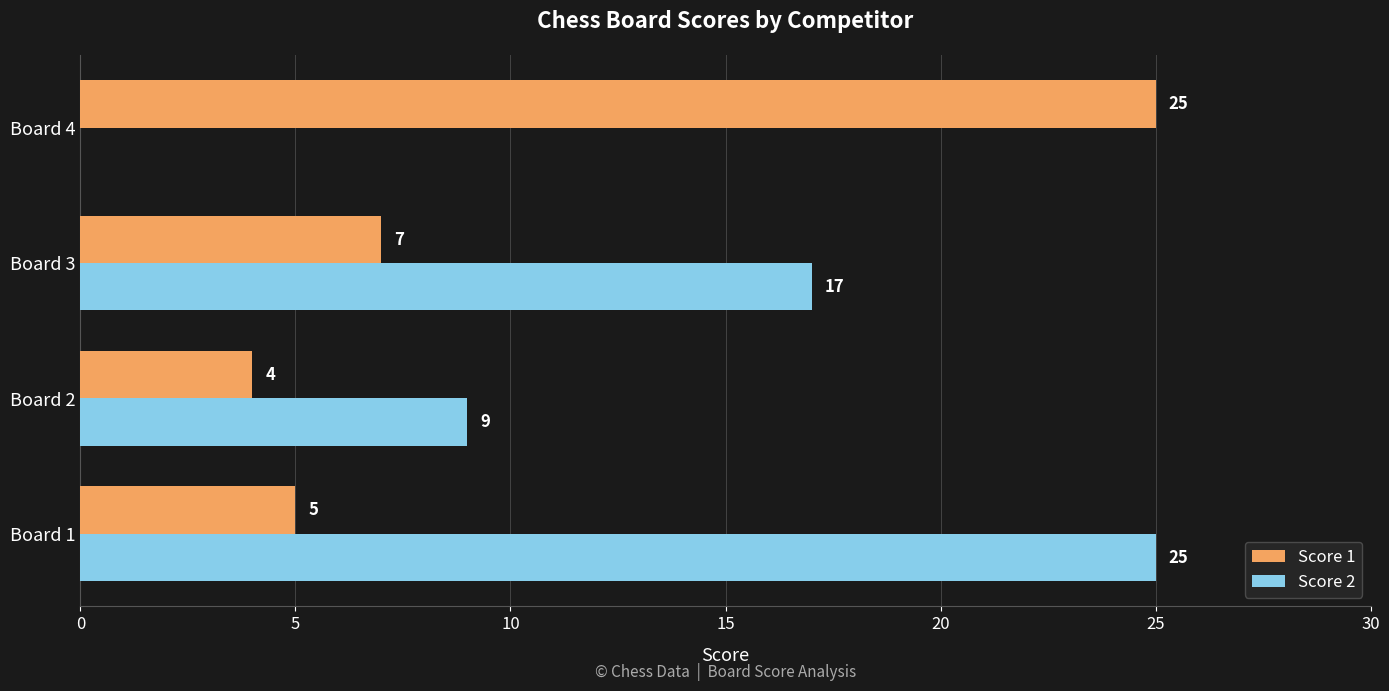

What is the sum of the Score 2 values at Board 3 and Board 4?

17